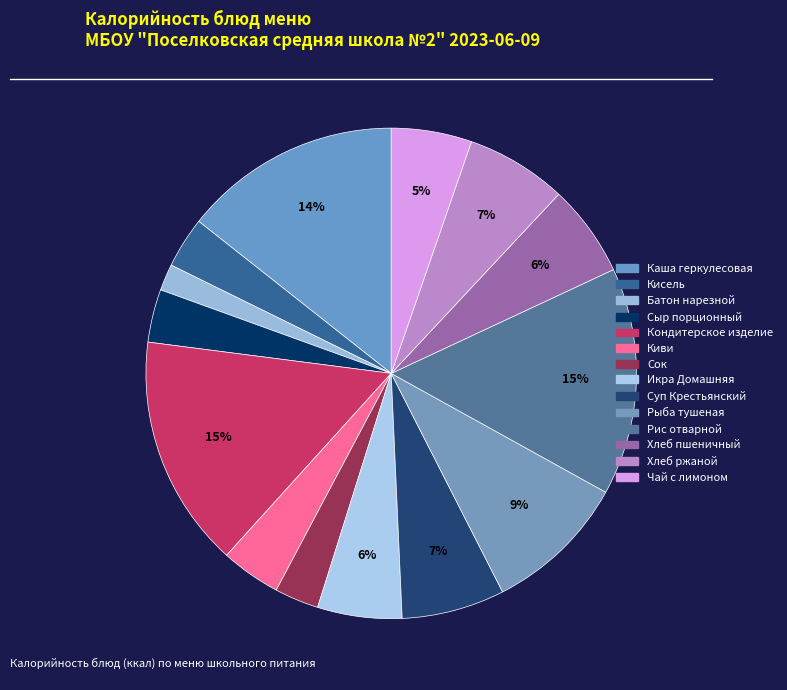

How many slices are in this pie chart?

14